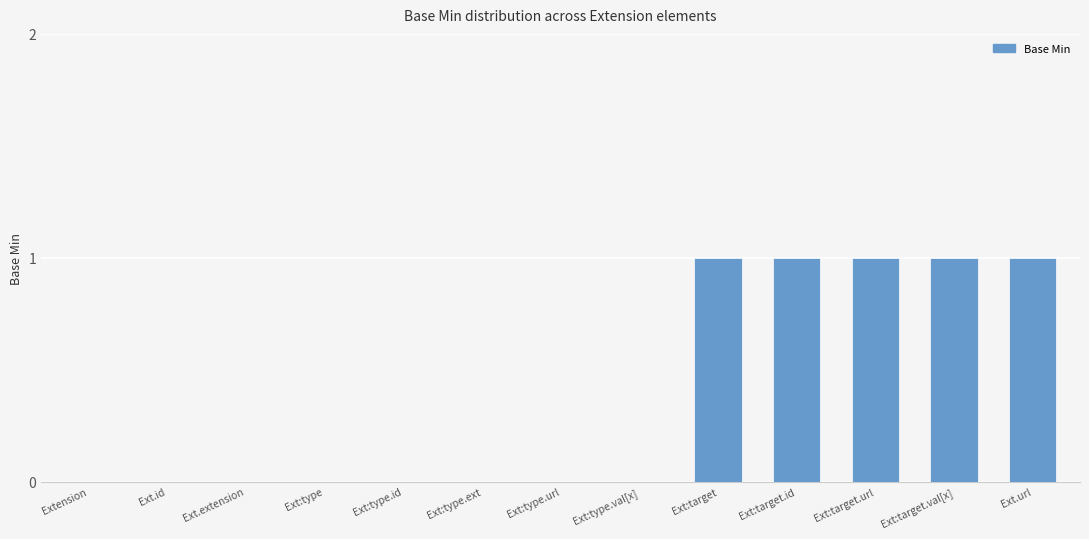

What is the sum of all values?

5